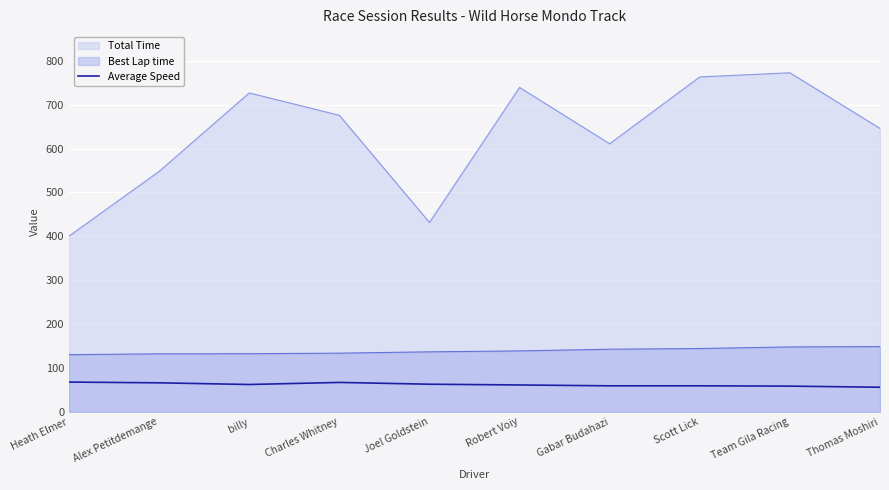

What is the minimum value shown in the chart?

56.2